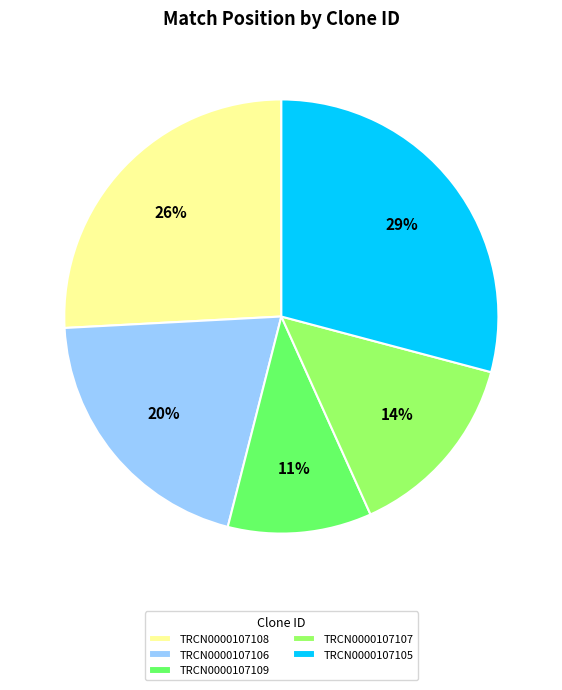

How many slices are in this pie chart?

5